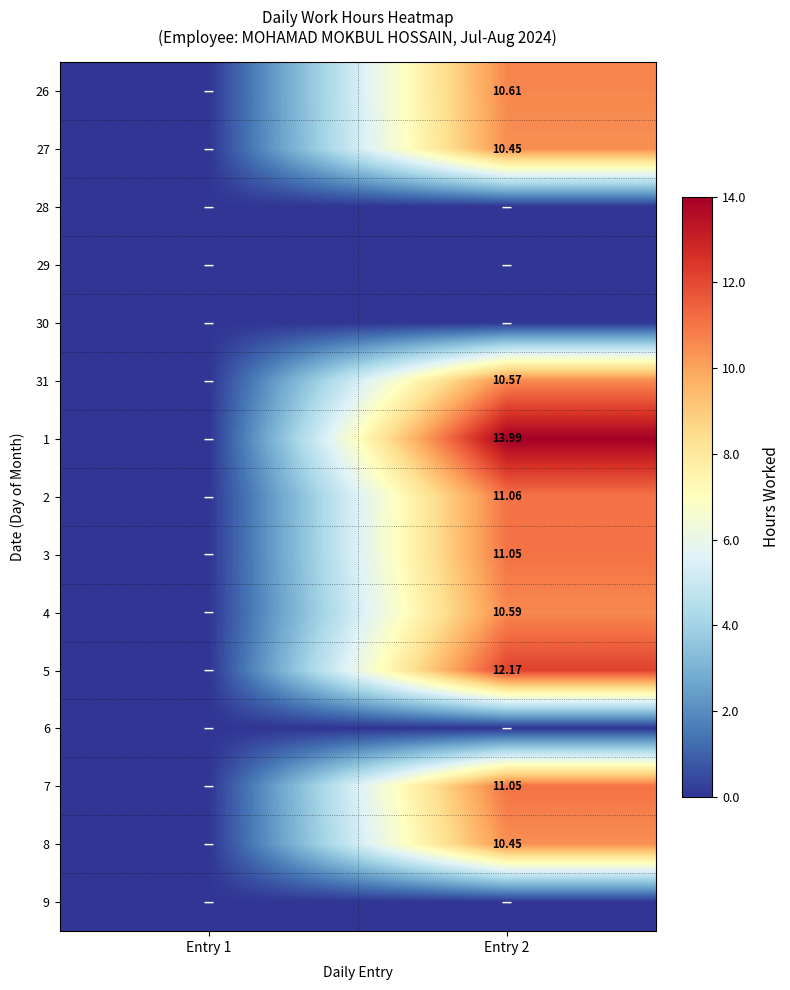

What is the difference between the 7 values at Entry 2 and Entry 1?

11.1